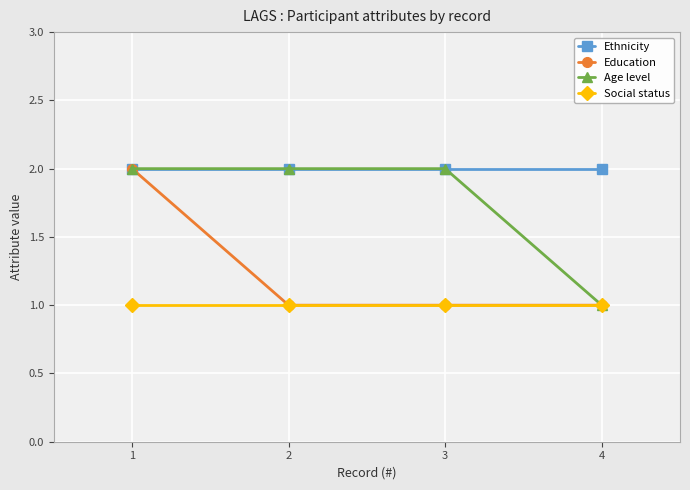

What is the value of the Ethnicity point at the 1st from the left?

2